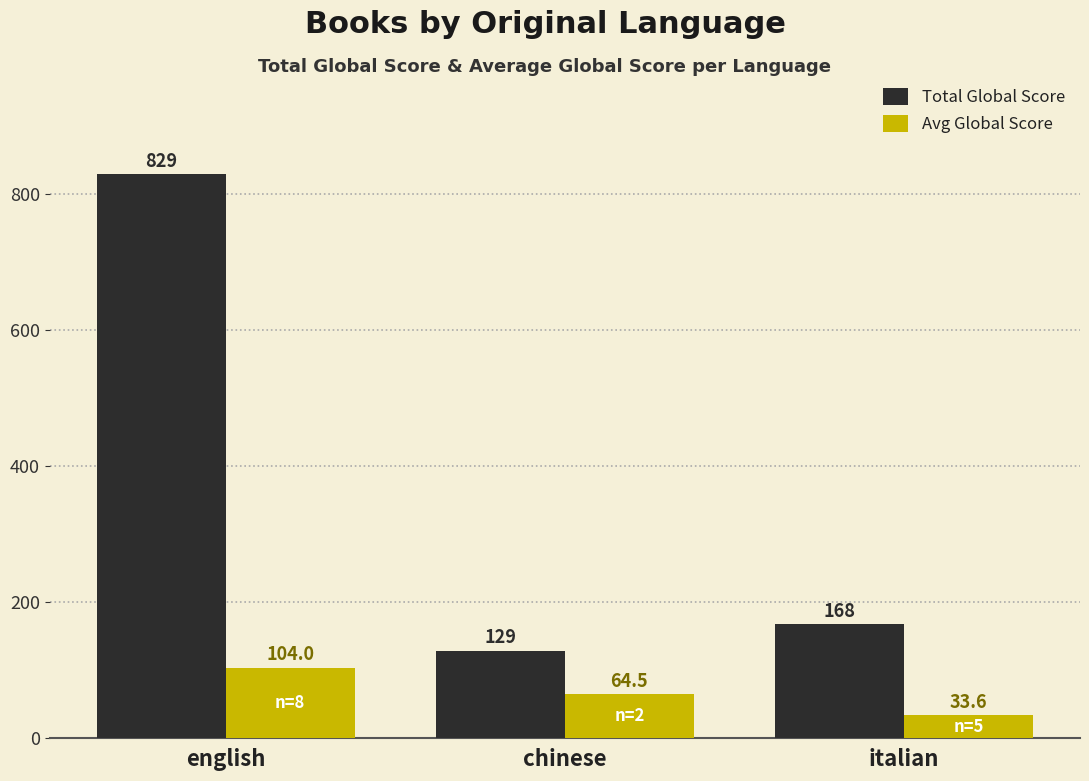

Which series has the largest total across all categories?

Total Global Score